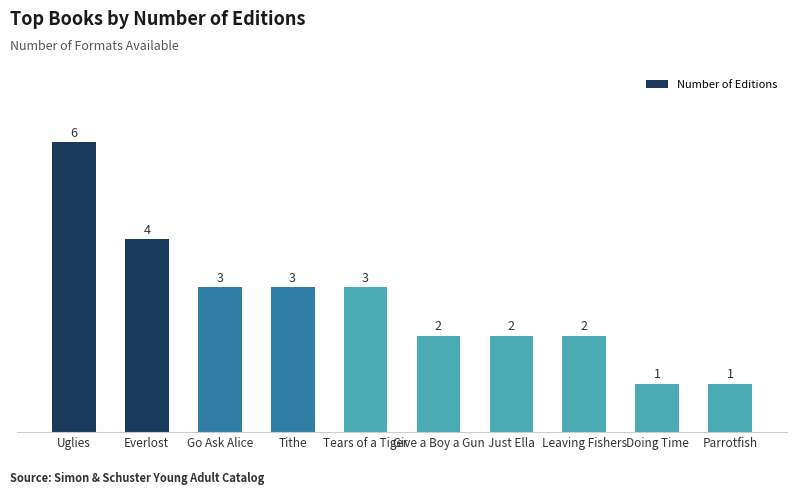

What is the label of the 5th bar from the right?

Give a Boy a Gun